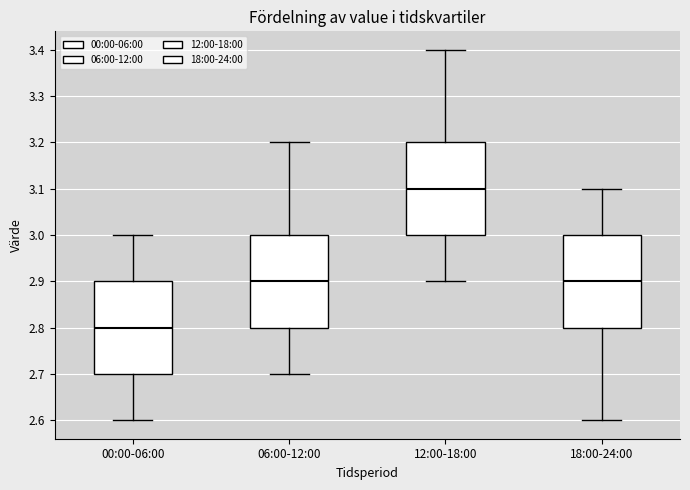

Where is the upper edge of the box for 12:00-18:00 on the y-axis? The values are not printed on the chart, so give them approximately, as read against the axis.

3.2